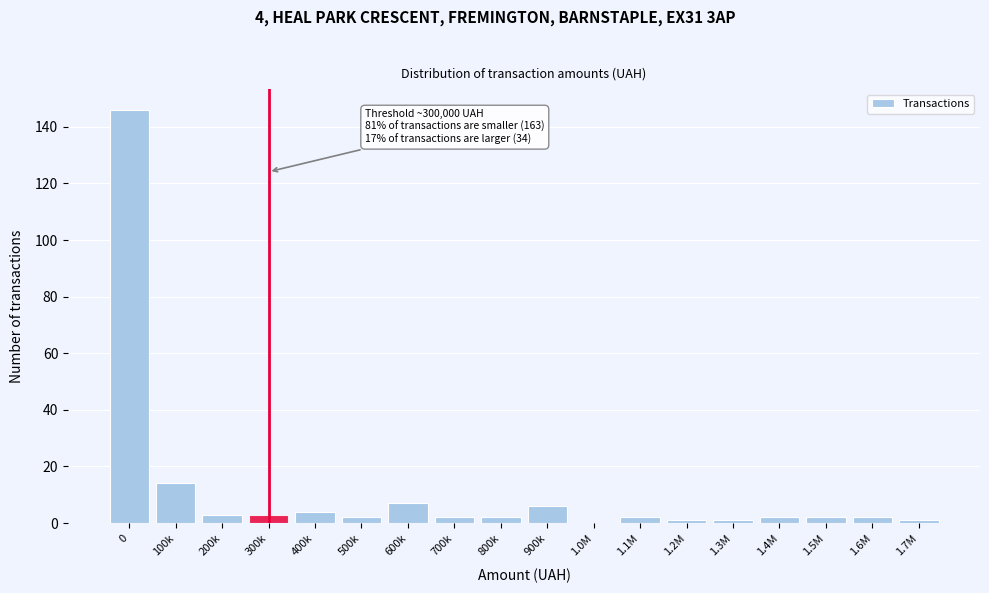

Reading left to right, what are all the values shown in this chart?

0=146	100k=14	200k=3	300k=3	400k=4	500k=2	600k=7	700k=2	800k=2	900k=6	1.0M=0	1.1M=2	1.2M=1	1.3M=1	1.4M=2	1.5M=2	1.6M=2	1.7M=1